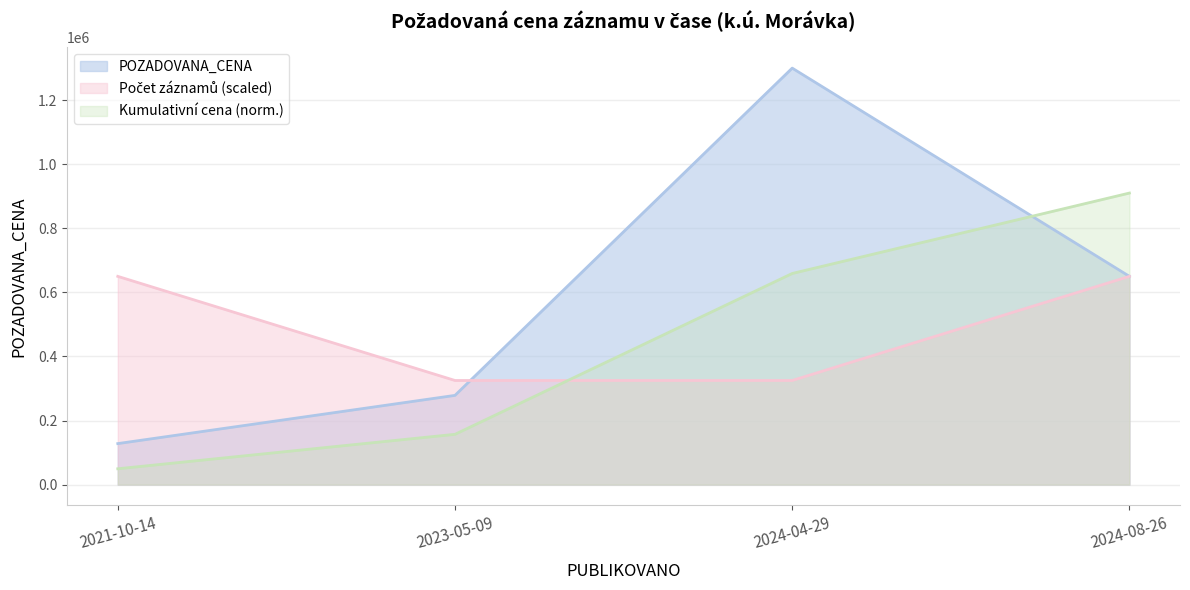

Rank the categories by POZADOVANA_CENA value from highest to lowest.

2024-04-29, 2024-08-26, 2023-05-09, 2021-10-14